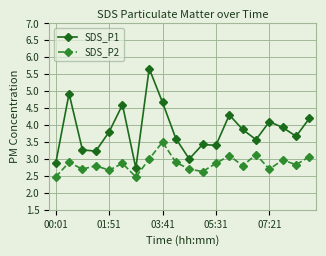

Does the chart have visible grid lines?

Yes